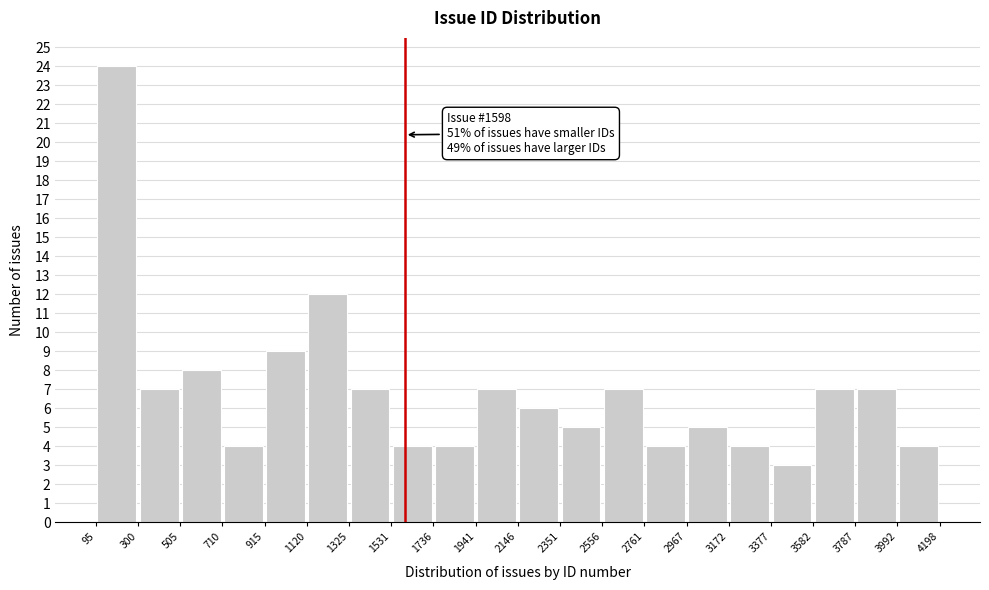

Which range on the x-axis has the tallest bar?

95 to 300